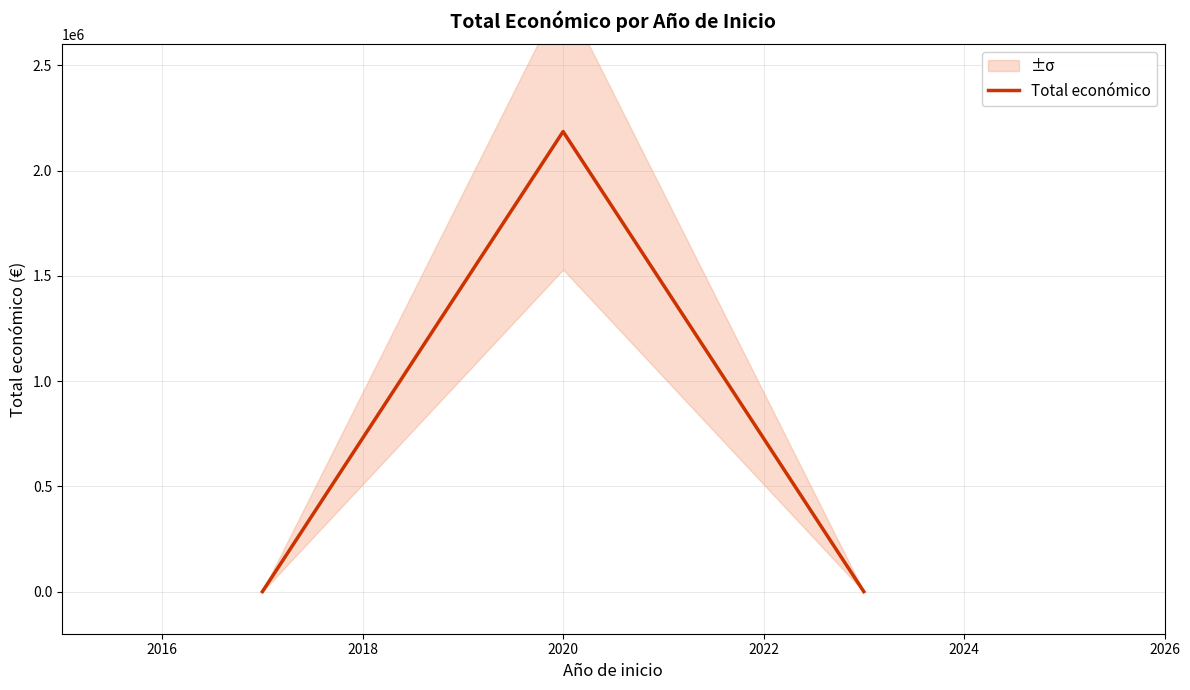

How many values exceed 0?

1